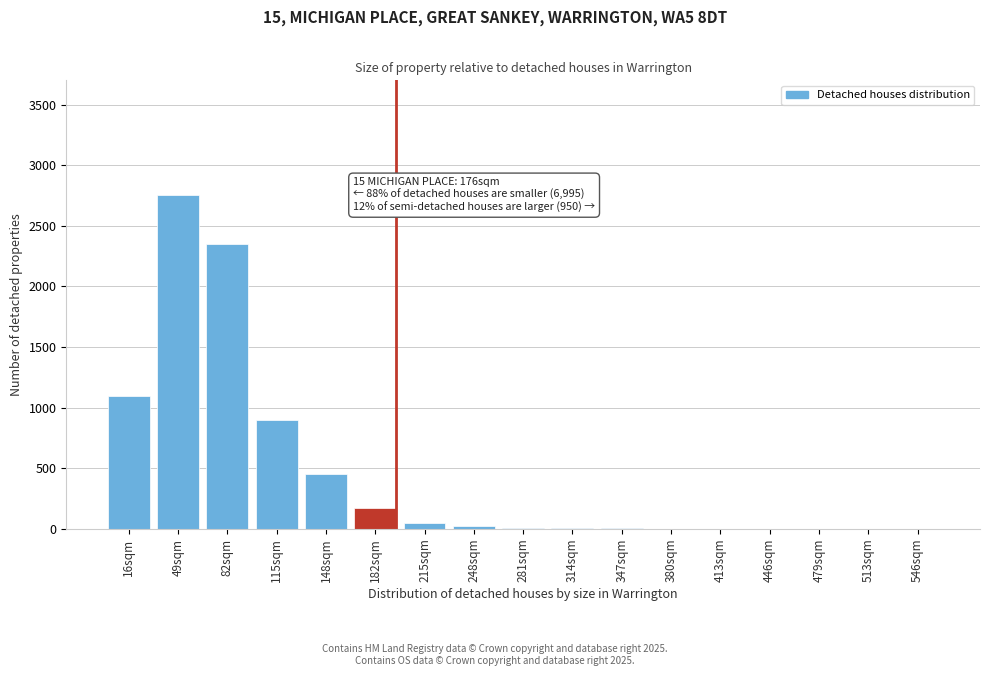

At which label is the value closest to 1375?

16sqm